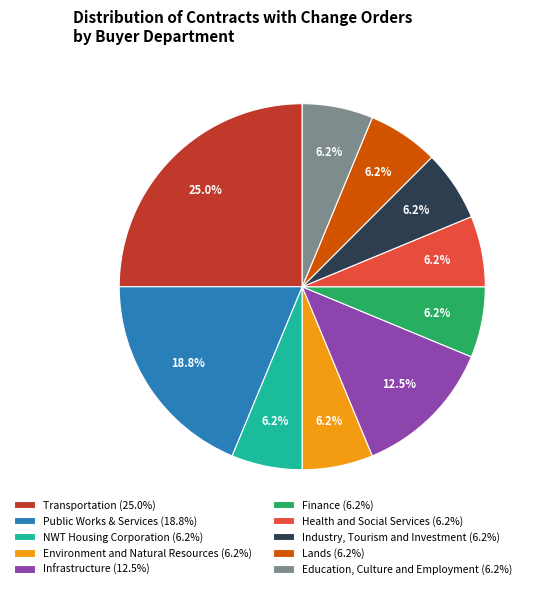

What is the ratio of the value at Public Works & Services (18.8%) to the value at Infrastructure (12.5%)?

1.5